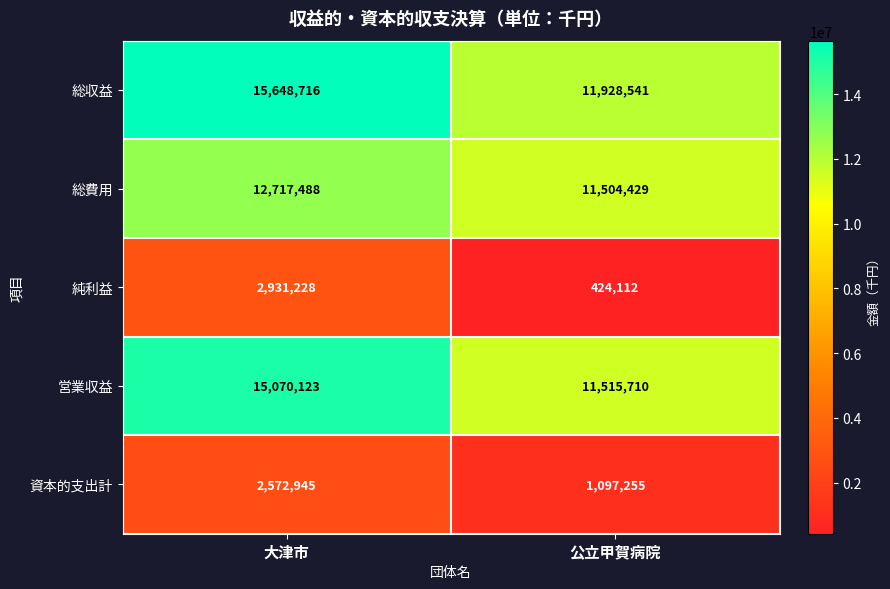

What is the difference between the maximum and minimum values in the 営業収益 series?

3554413